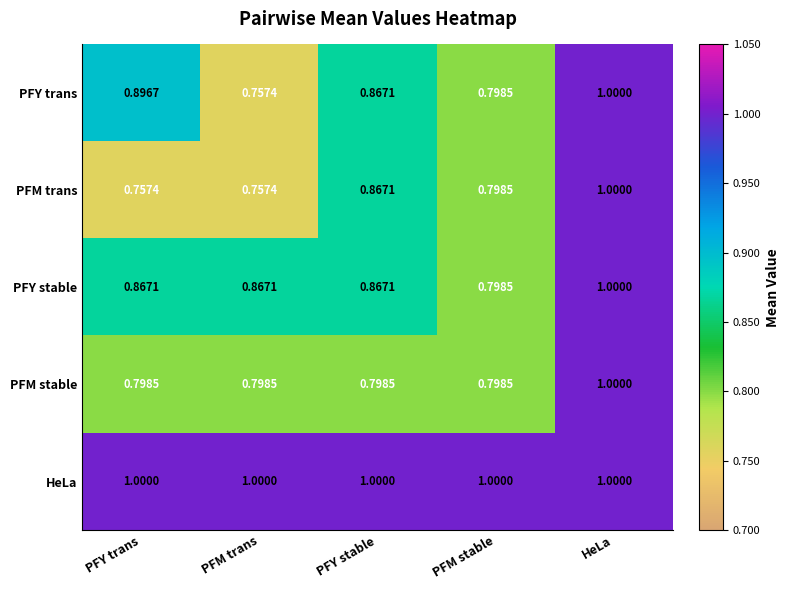

Between PFY stable and HeLa, which series saw the biggest shift?

PFM stable